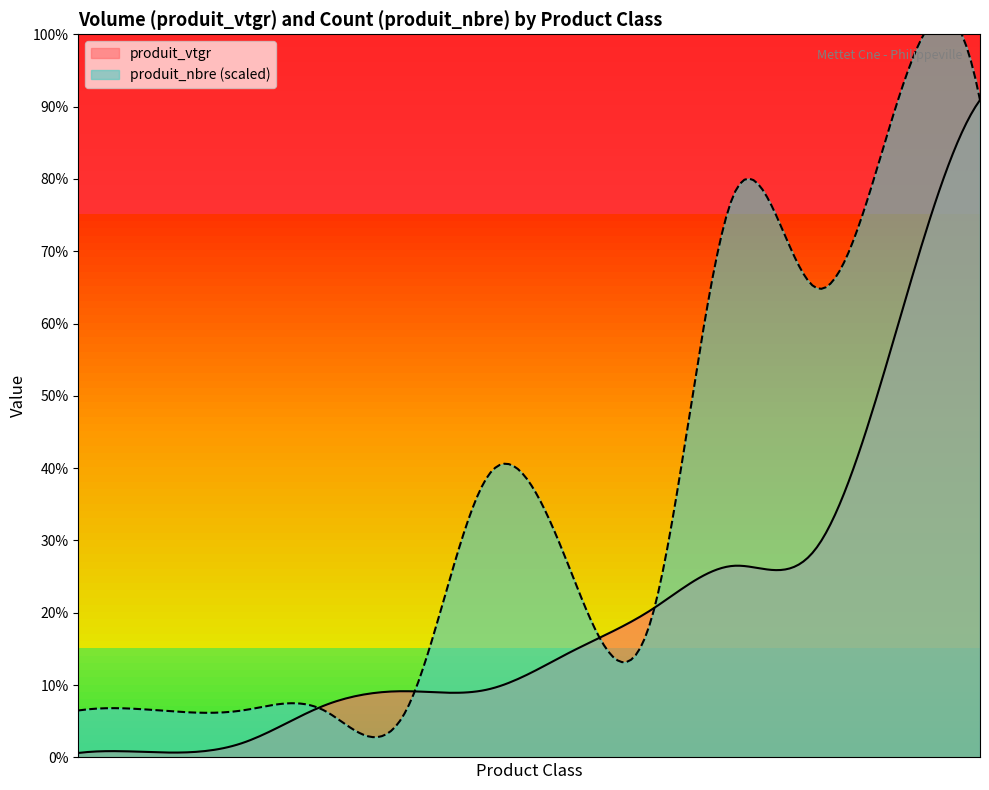

How many lines are shown in the chart?

2